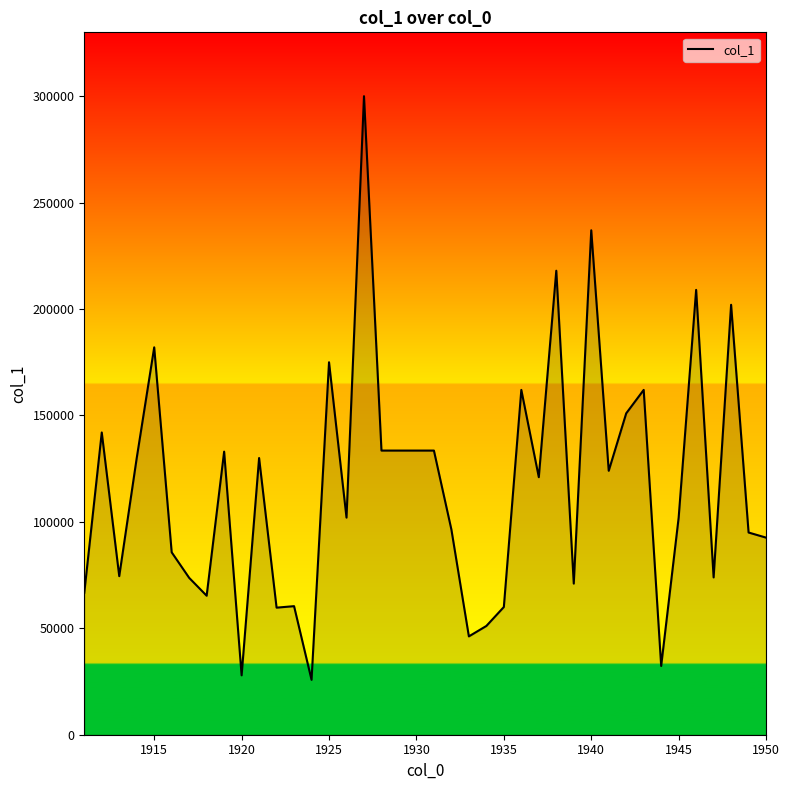

What is the smallest value displayed?

25800